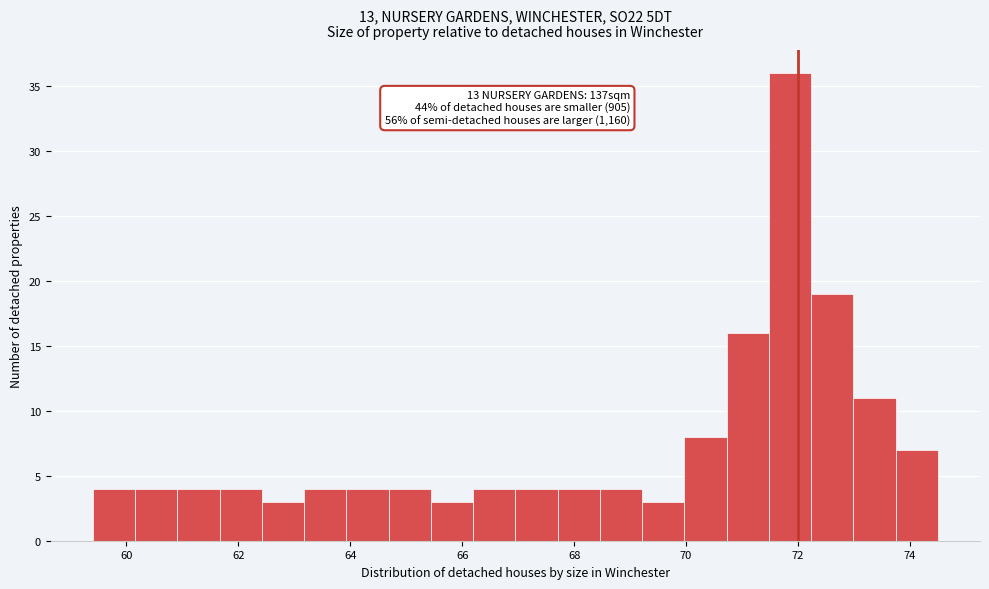

Read against the x-axis, roughly where is the centre of the tallest bar?

71.8